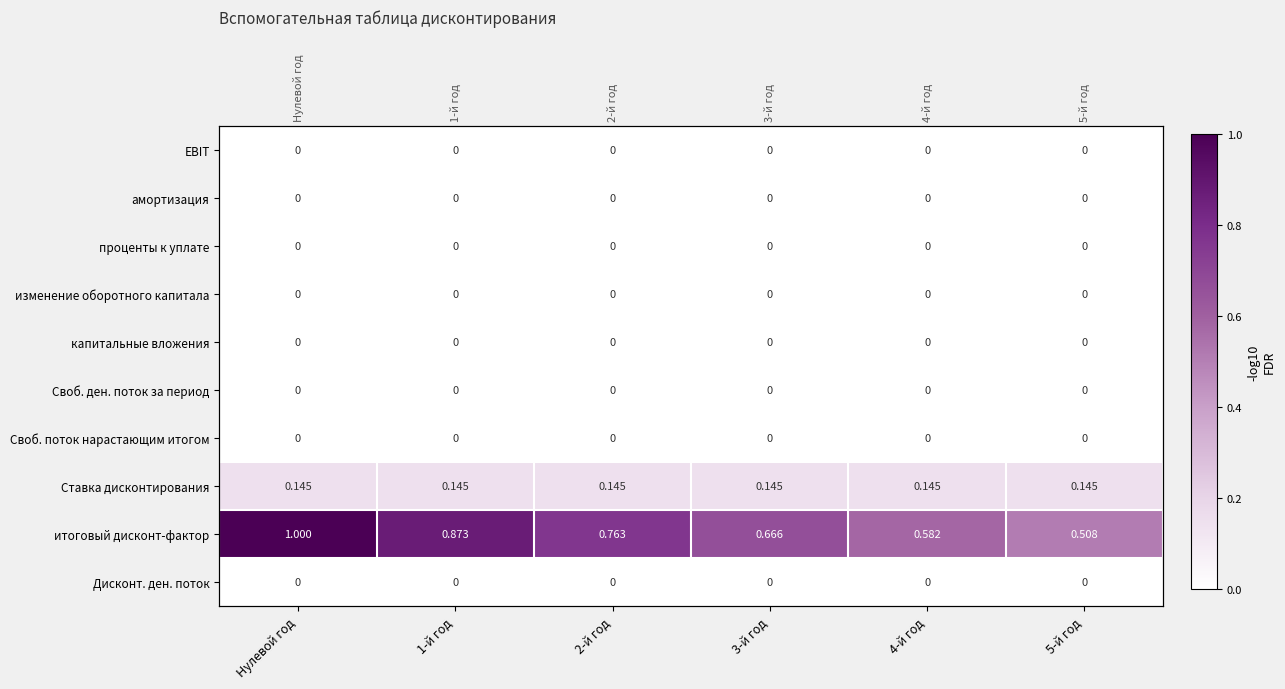

Between Нулевой год and 4-й год, which is larger?

Нулевой год